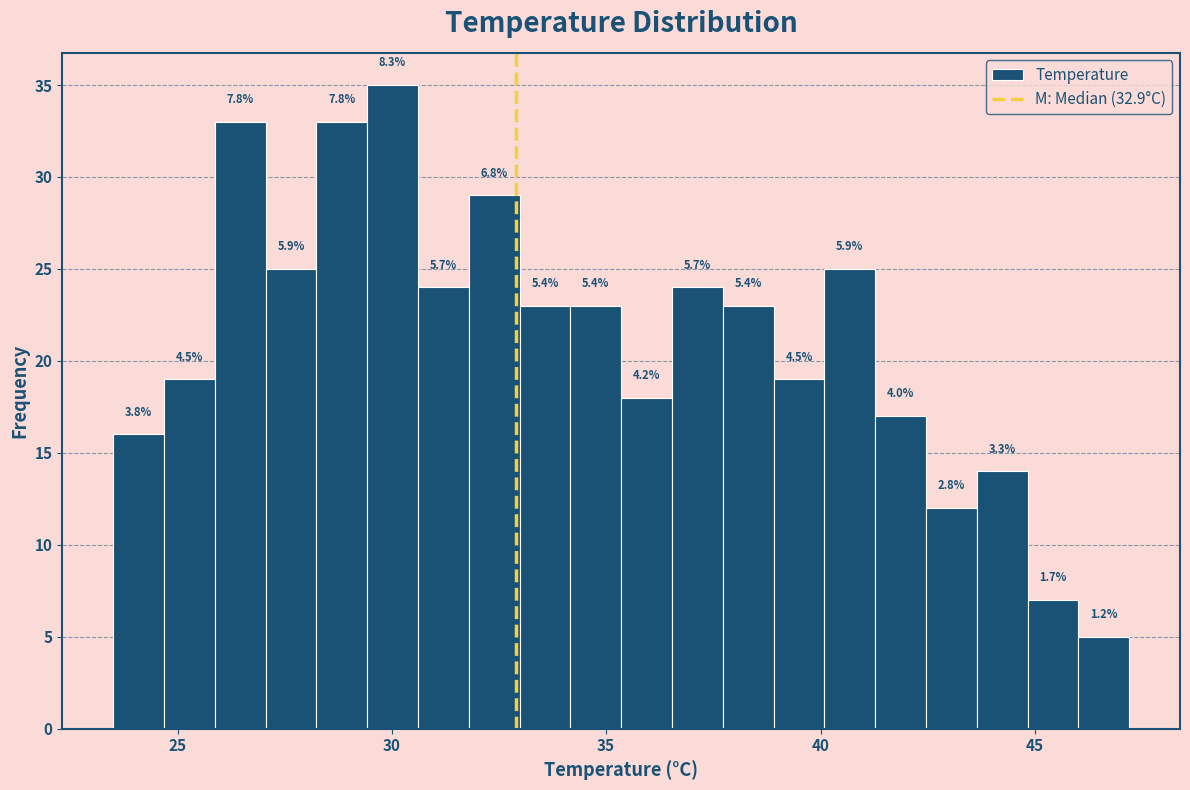

Read against the x-axis, roughly where is the centre of the tallest bar?

30.0